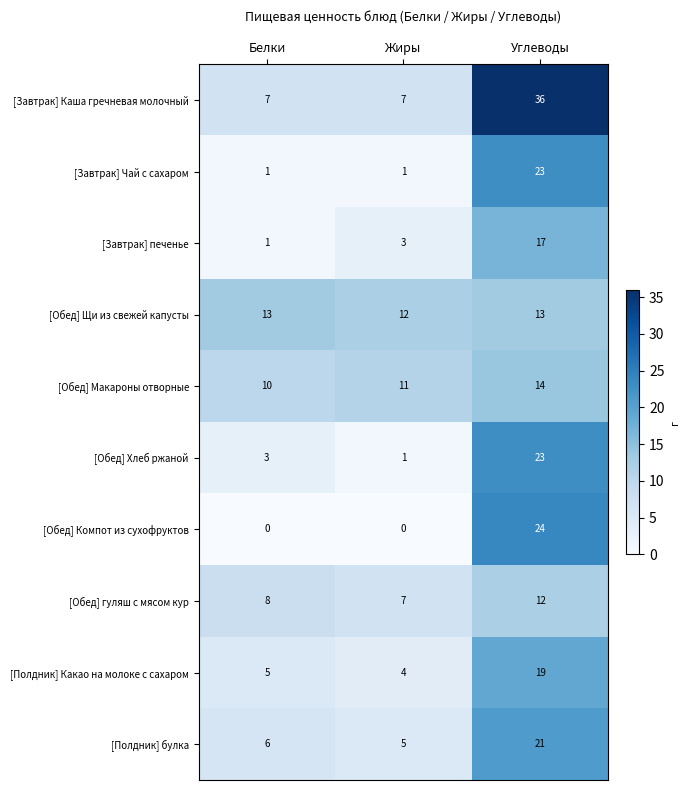

Rank the categories by [Полдник] Какао на молоке с сахаром value from highest to lowest.

Углеводы, Белки, Жиры